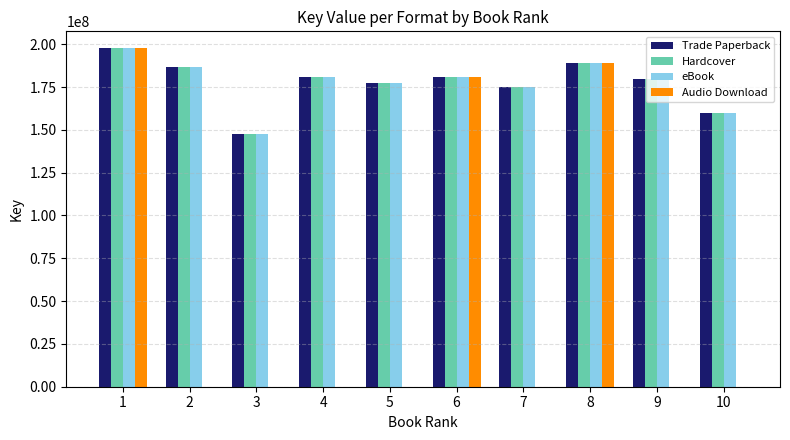

True or false: Audio Download has a value of 93442759 at 7.

False